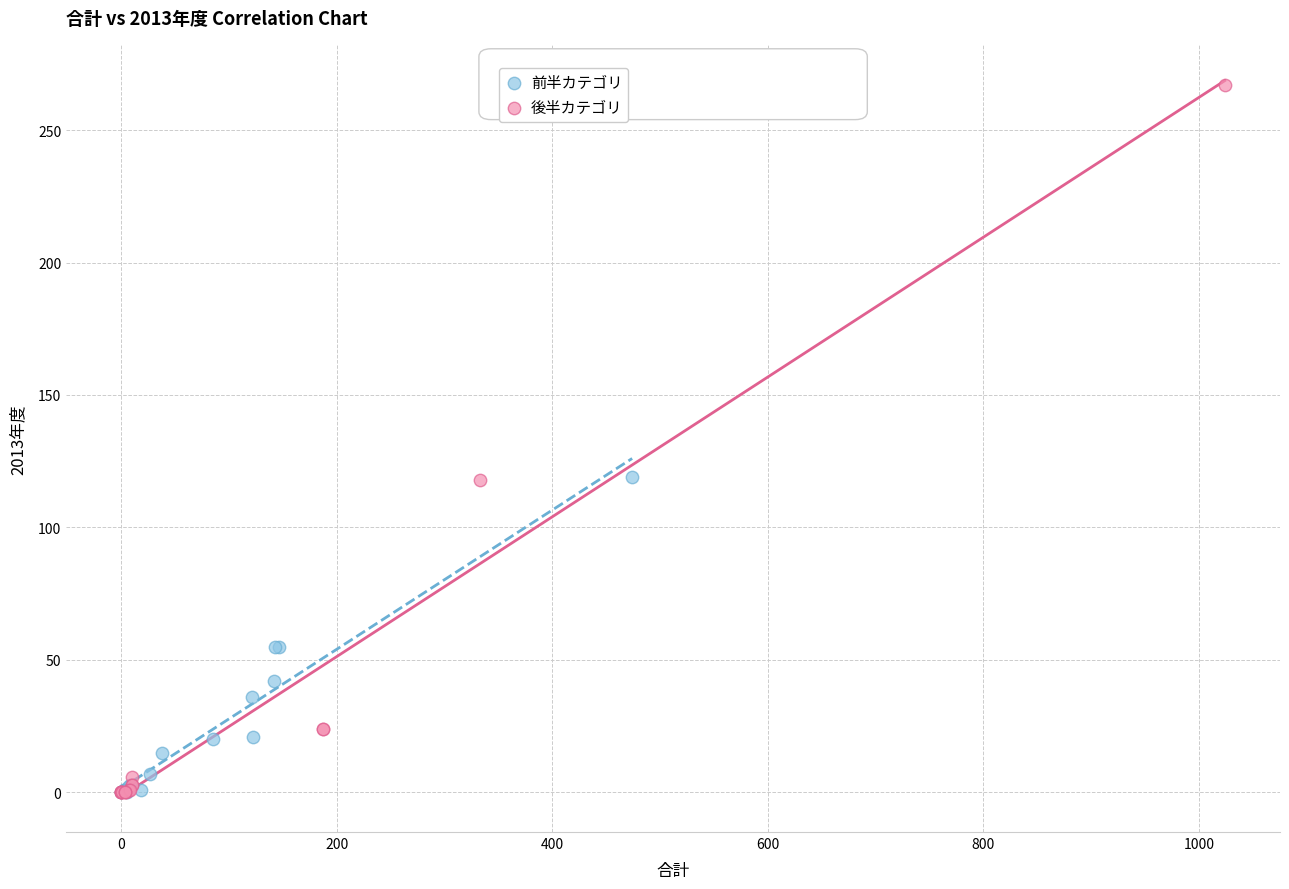

Which series reaches the maximum Y coordinate?

後半カテゴリ